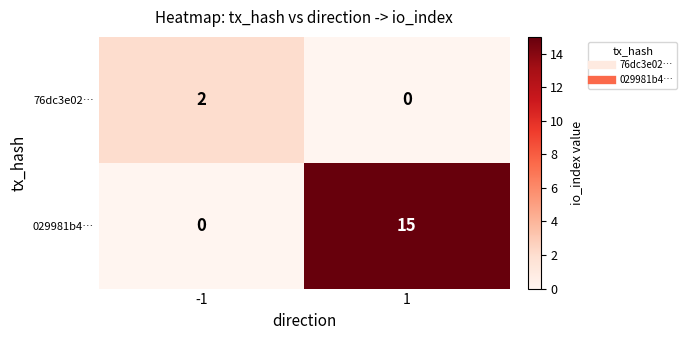

At 1, list the series in order from smallest to largest.

76dc3e02…, 029981b4…